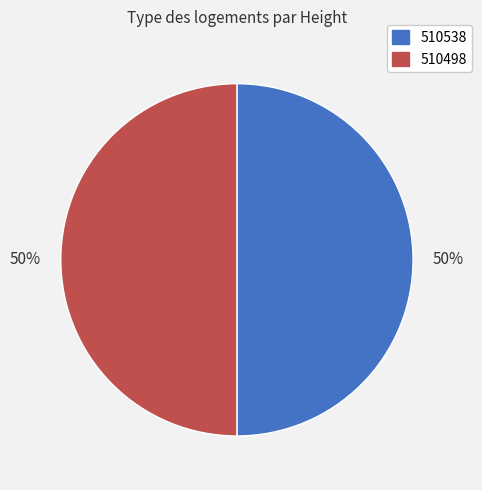

To the nearest percent, what portion does 510498 represent?

50%